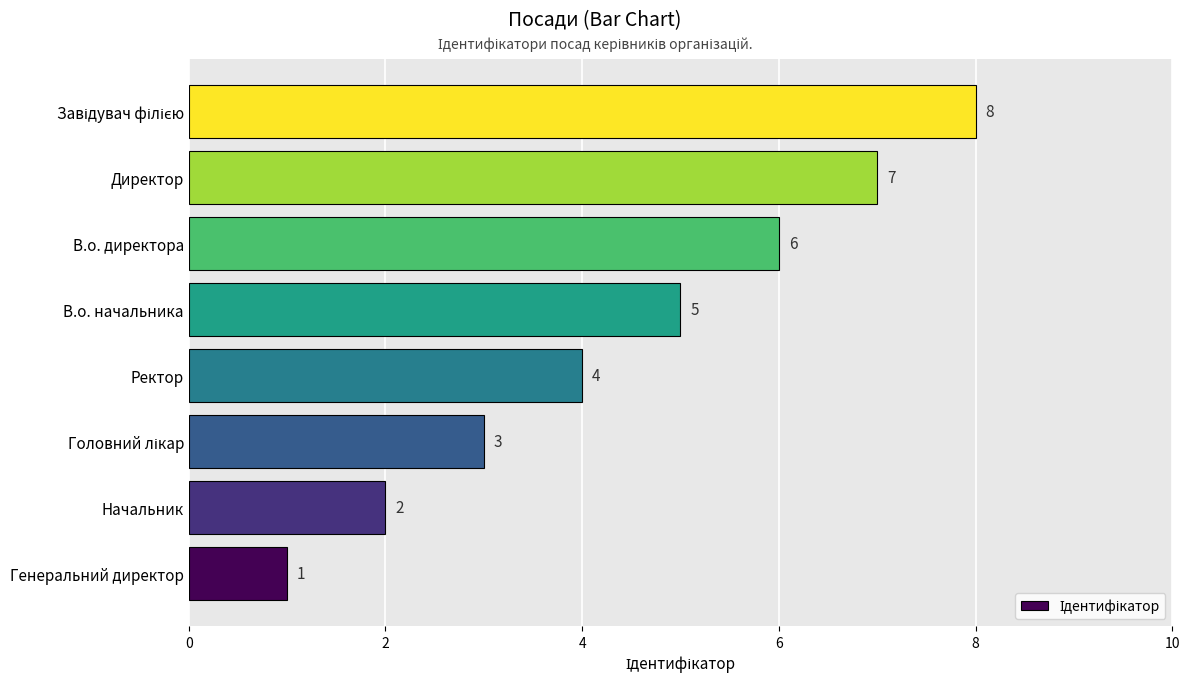

How many values are below 5?

4